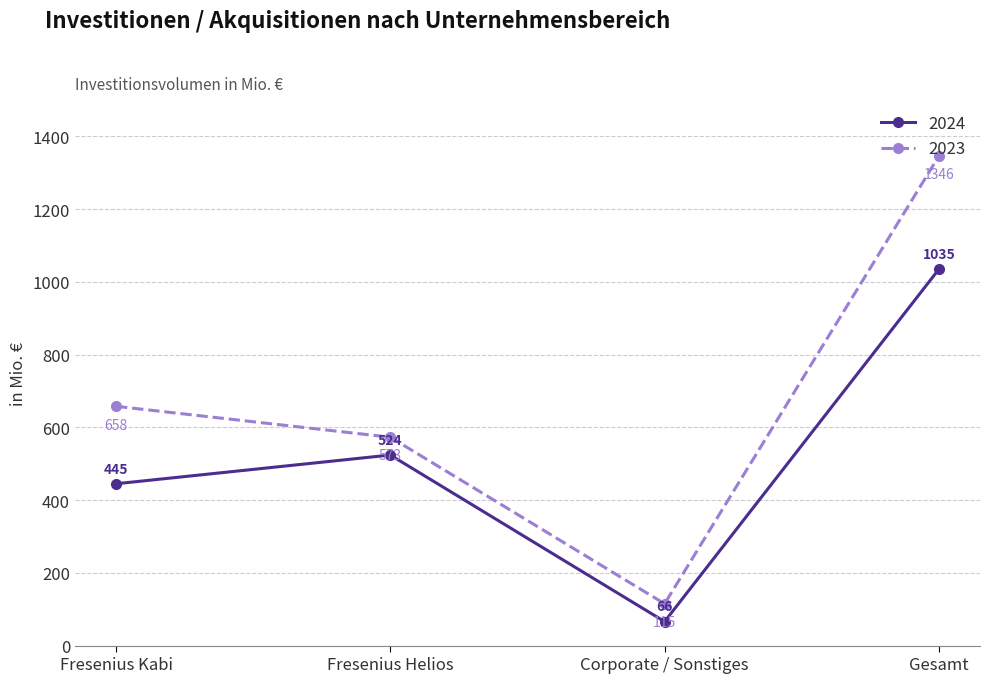

At which label does 2023 reach its peak?

Gesamt